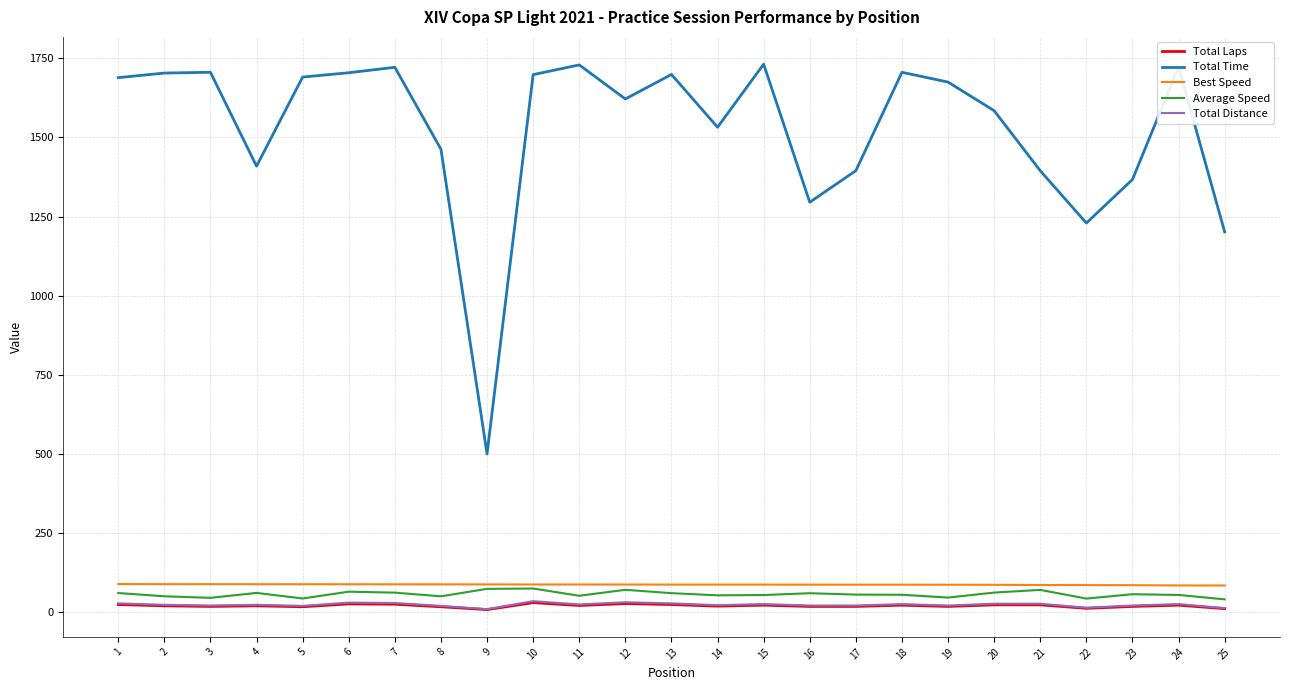

True or false: Average Speed has more than 0 interior local peaks.

True